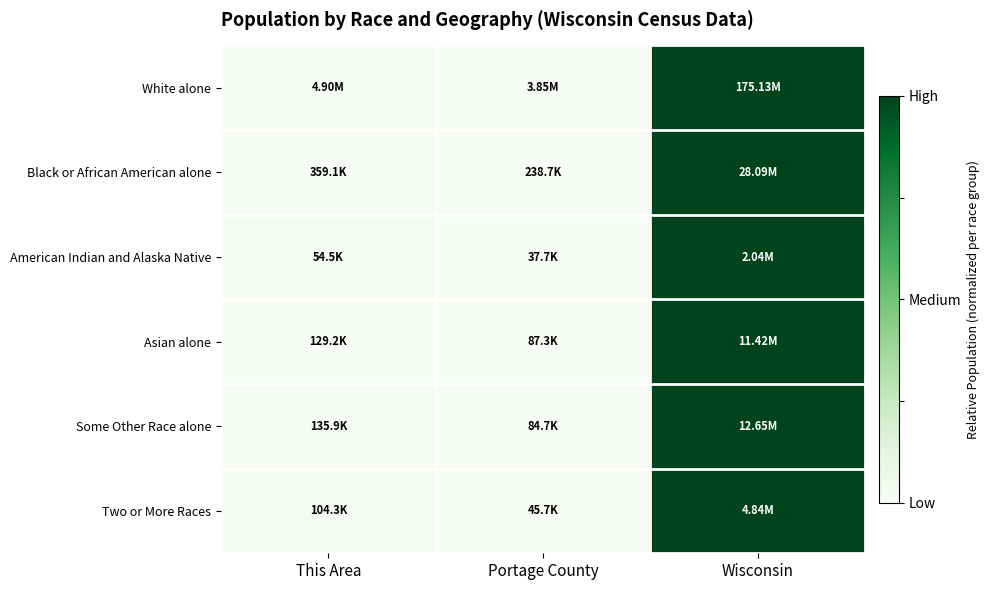

Which series has the widest spread of values?

White alone